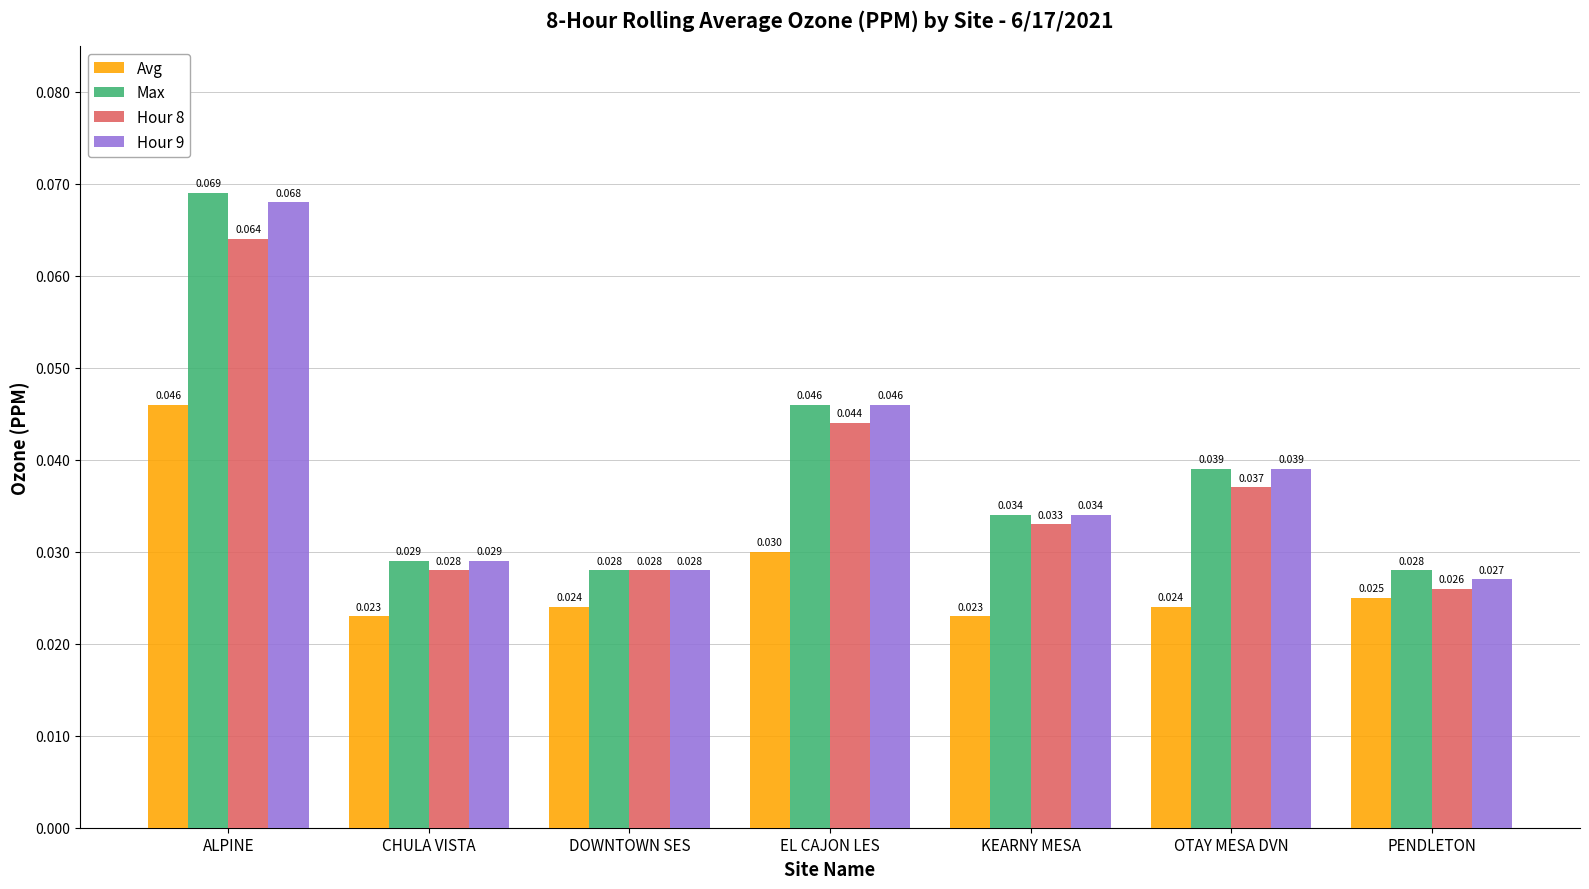

Which category has the lowest value in the Hour 8 series?

PENDLETON